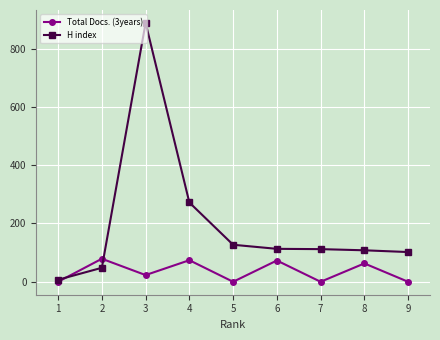

True or false: Total Docs. (3years) has more than 2 interior local peaks.

True